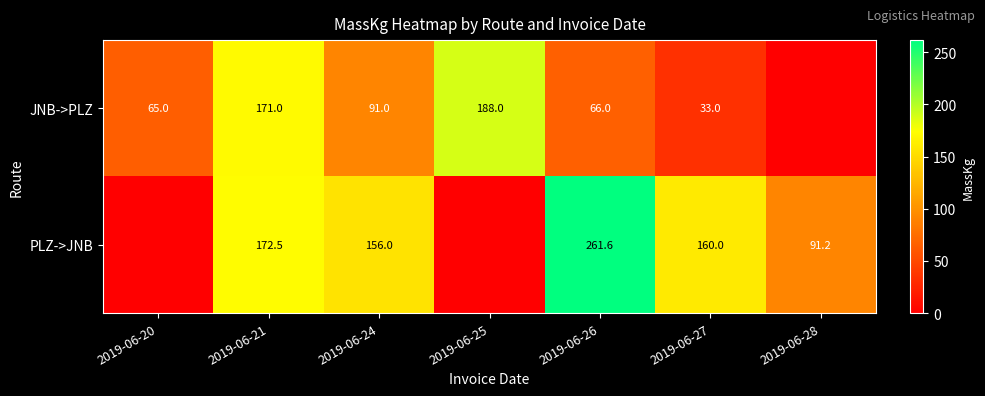

The PLZ->JNB series shows 245.9 at 2019-06-27. True or false?

False